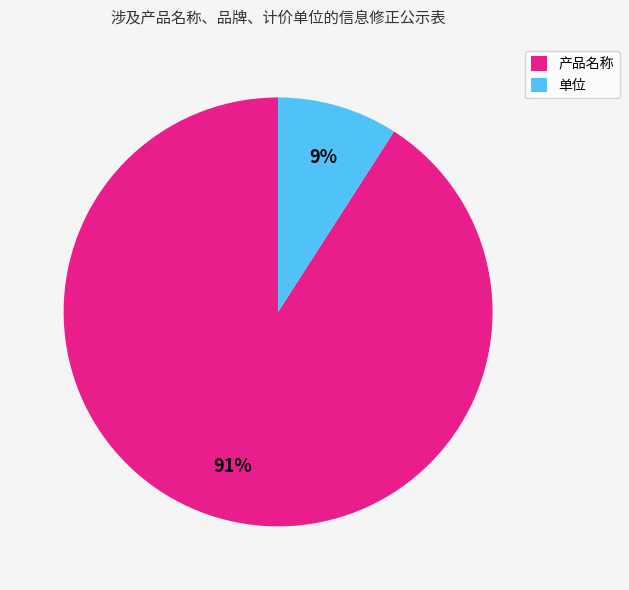

The 单位 slice represents 1% of the pie. True or false?

False